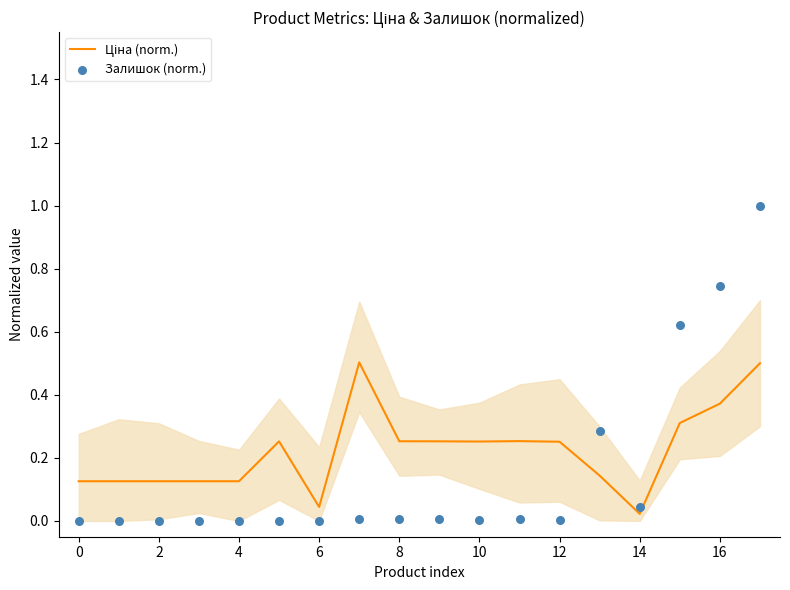

Which series has the largest total across all categories?

Ціна (norm.)